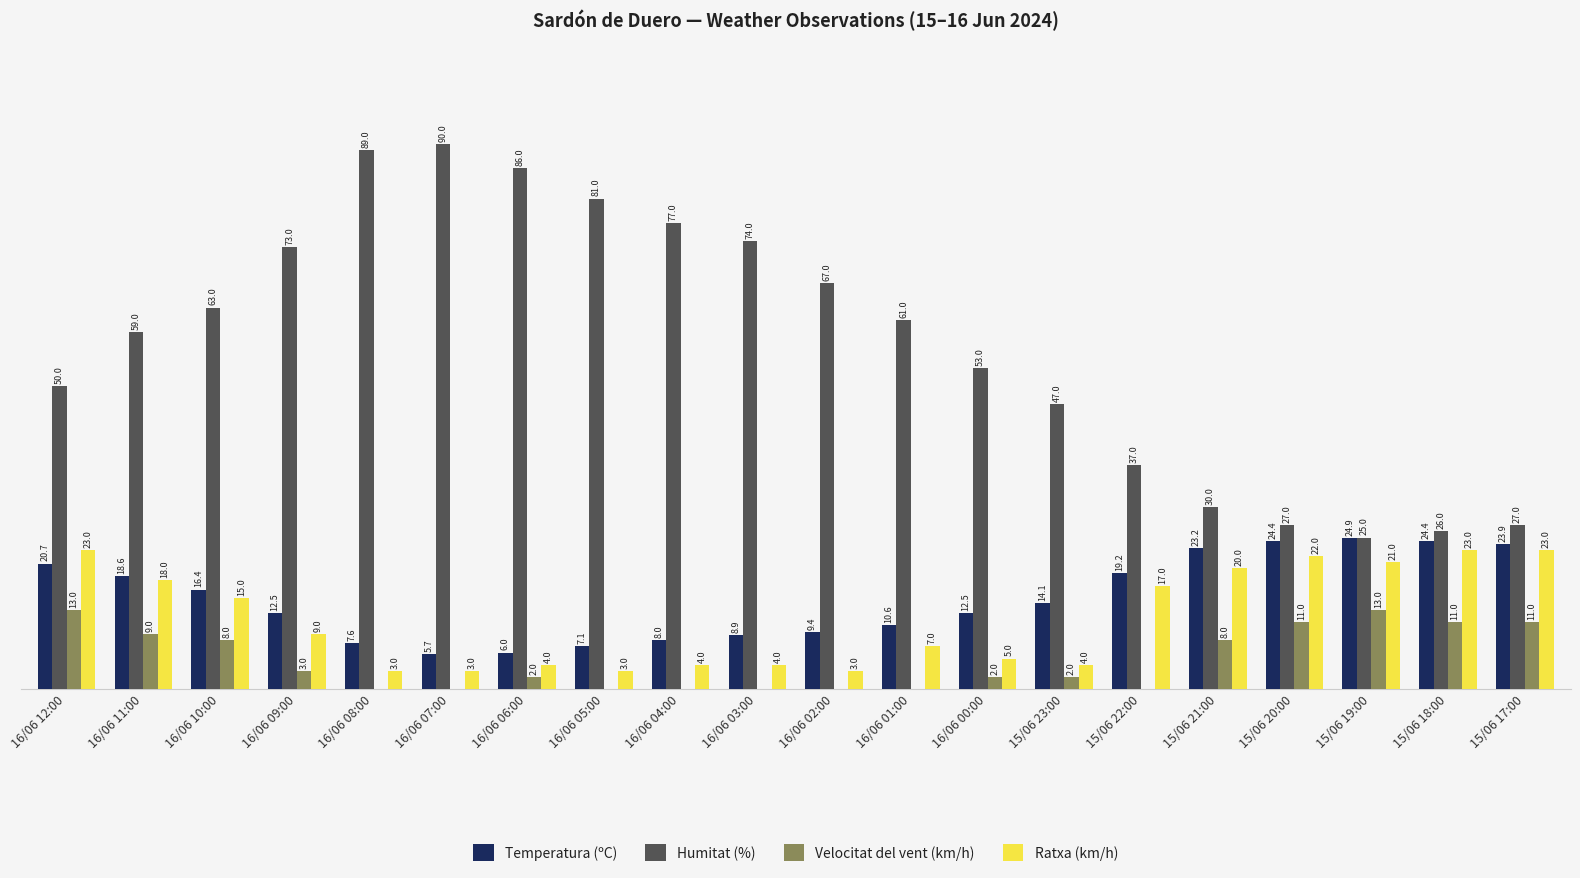

Which category has the highest value across all series?

16/06 07:00